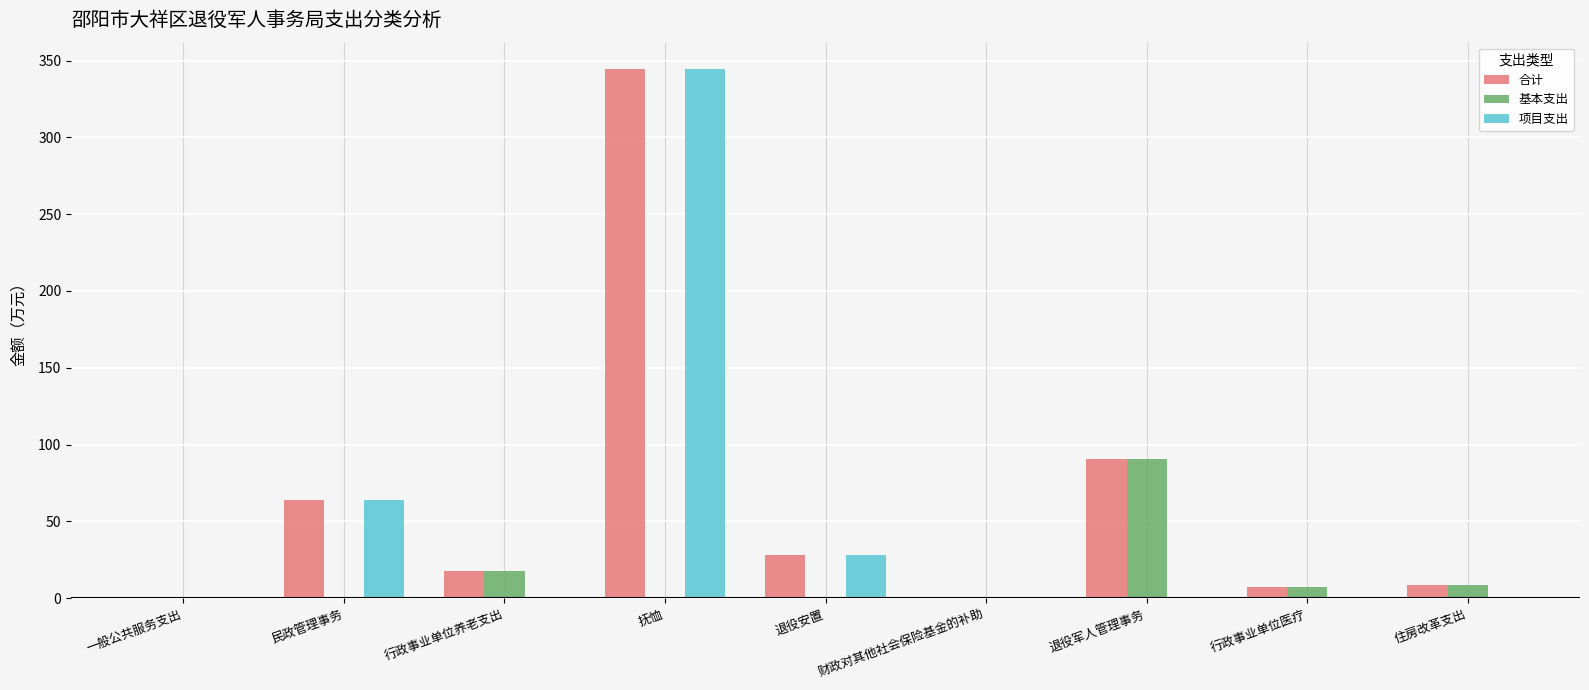

How many values in the 项目支出 series exceed 0?

3